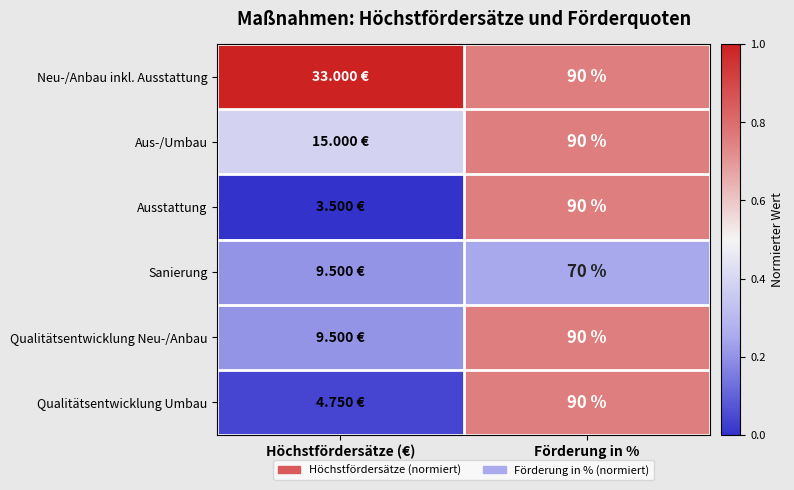

At which label is Neu-/Anbau inkl. Ausstattung closest to 0?

Förderung in %